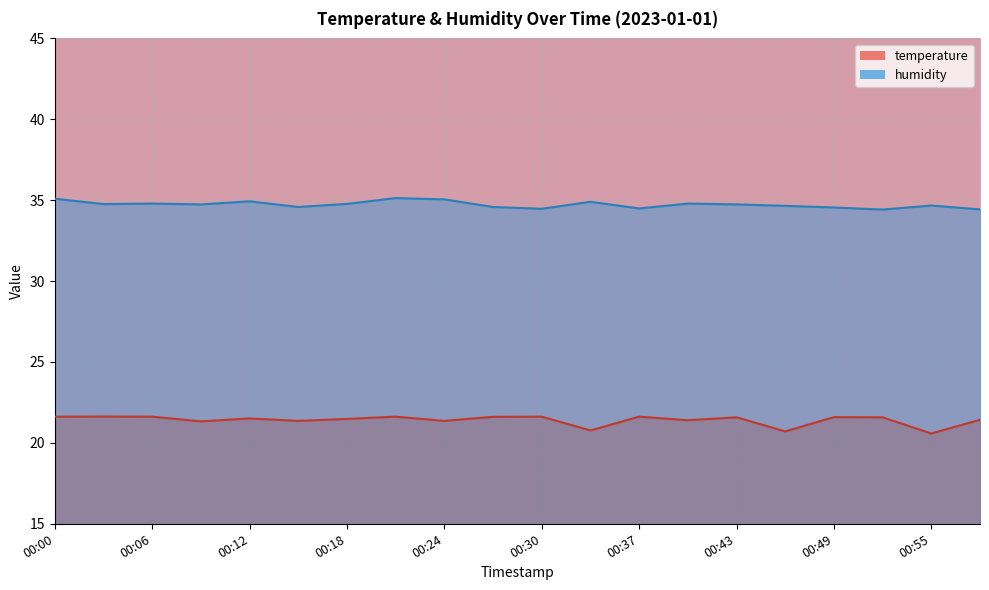

Where is humidity nearest to the value 34?

00:52